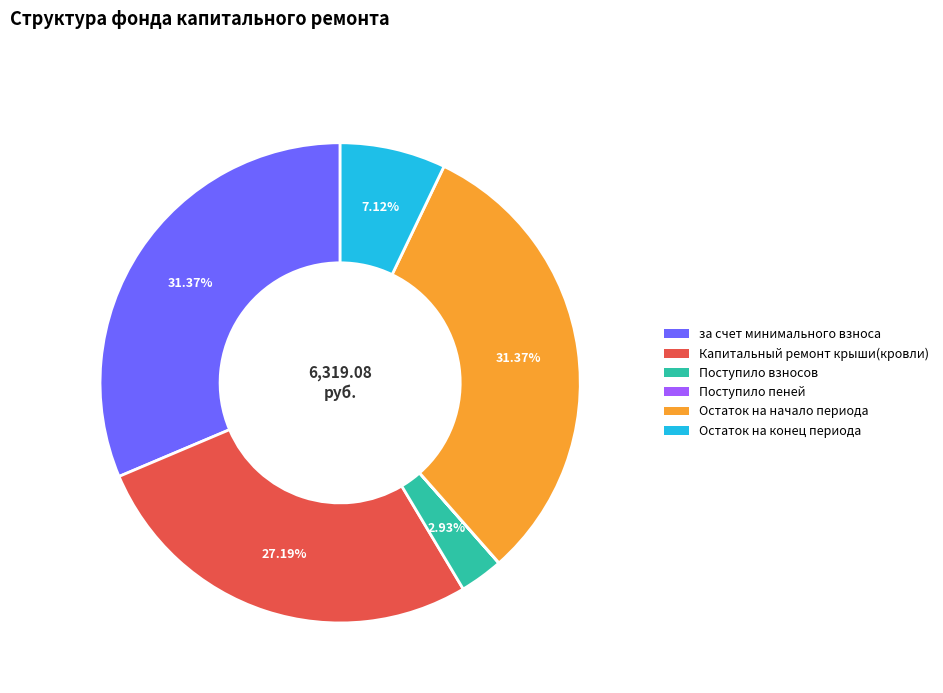

What percentage is NOT represented by Остаток на начало периода?

68.6%